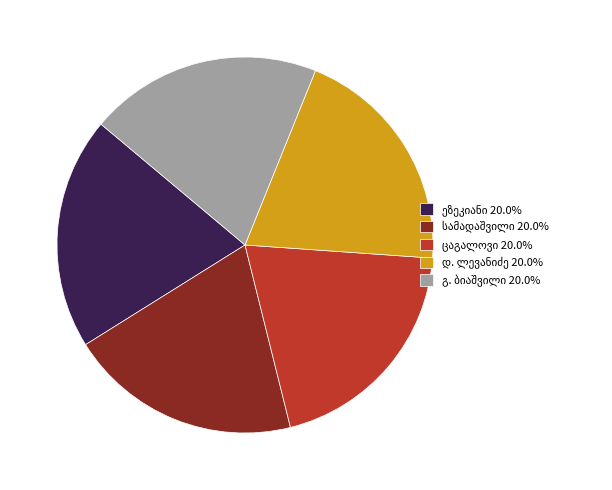

Is there a majority slice in this chart?

No